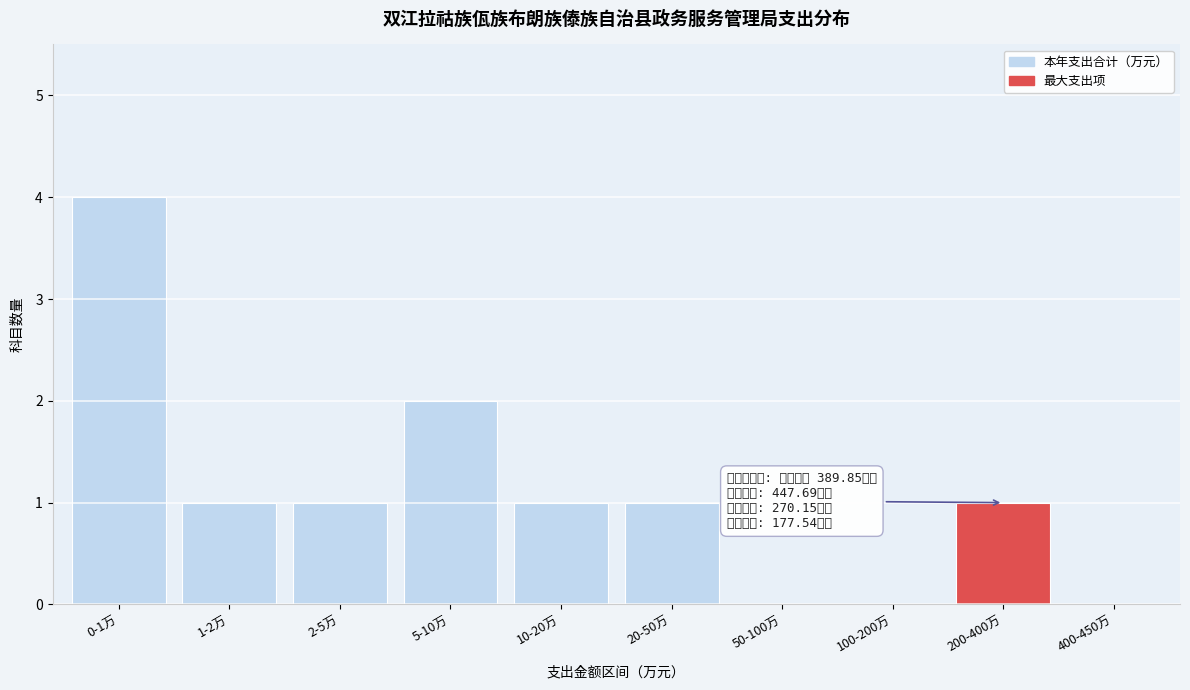

Reading left to right, list all the values displayed in this chart.

0-1万=4	1-2万=1	2-5万=1	5-10万=2	10-20万=1	20-50万=1	50-100万=0	100-200万=0	200-400万=1	400-450万=0